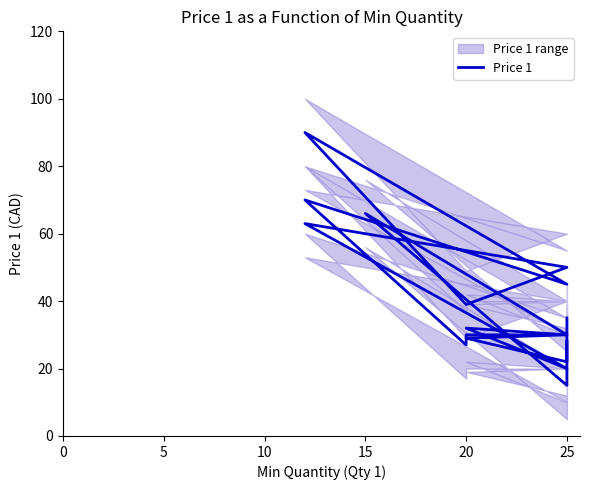

Is this an area chart (filled region under the line)?

No